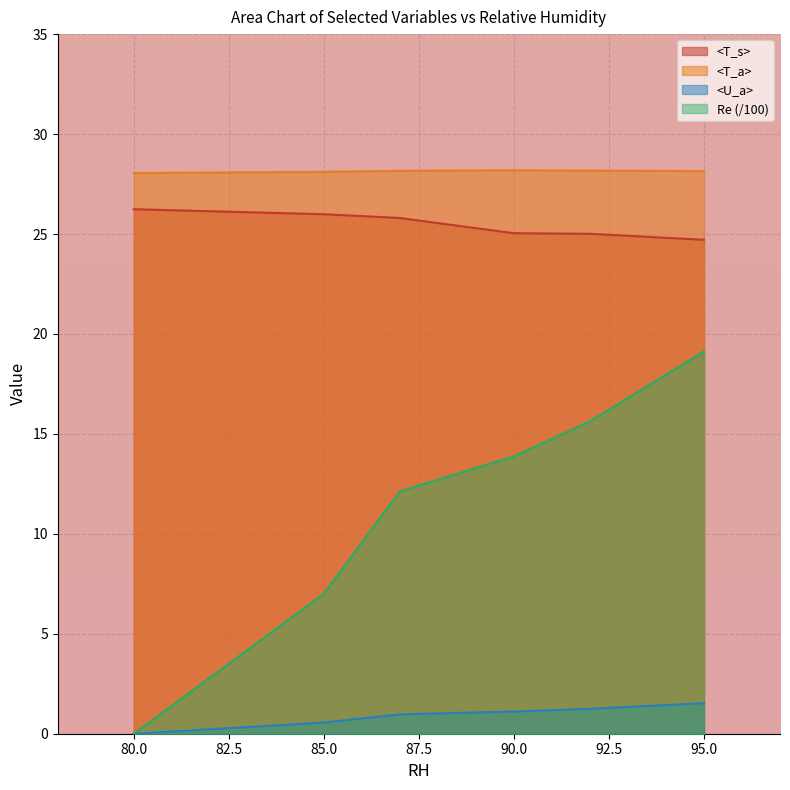

What is the value of the <T_a> point at the 2nd from the left?

28.1